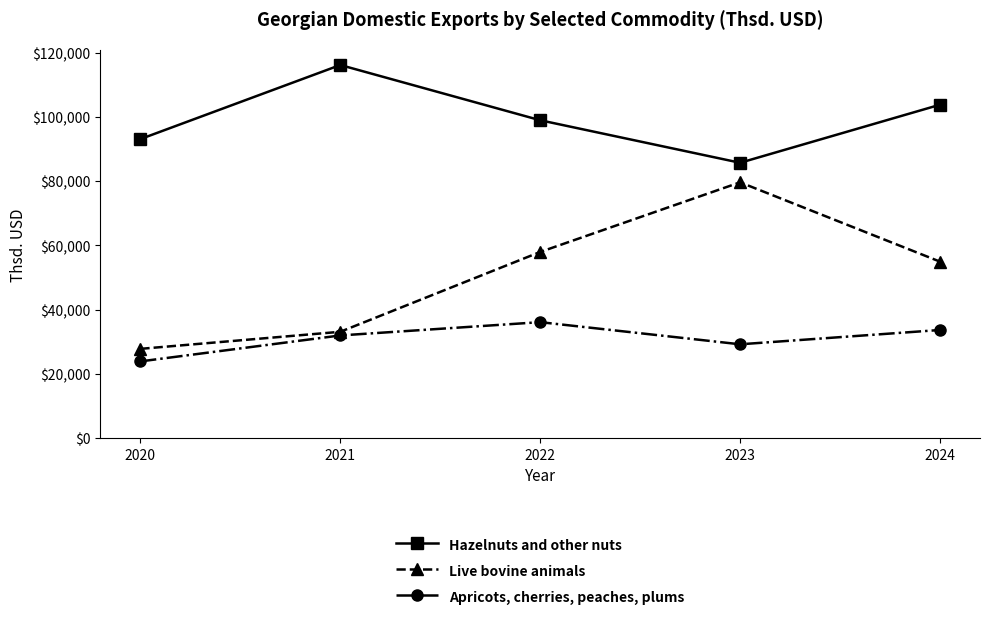

Where is the first local maximum for Live bovine animals?

2023